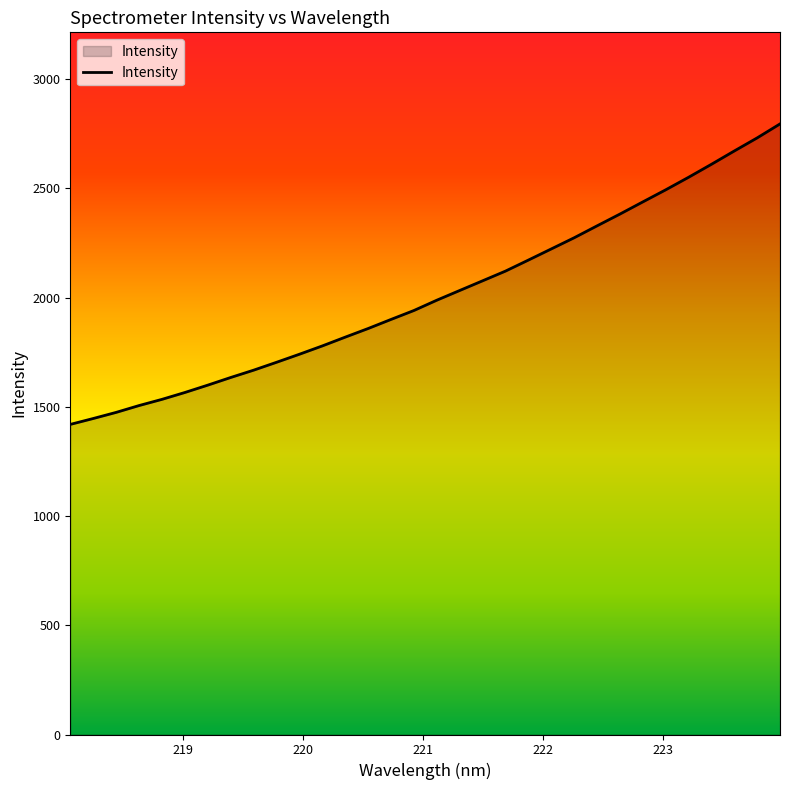

Reading right to left, list all the values displayed in this chart.

2795.4	2731.4	2671.4	2610.5	2551.0	2493.6	2438.3	2382.6	2328.6	2274.1	2223.0	2172.0	2121.6	2077.1	2032.8	1988.4	1941.2	1900.3	1858.7	1819.2	1779.0	1740.9	1704.1	1668.0	1634.5	1599.5	1565.8	1534.4	1506.0	1474.7	1446.7	1419.7